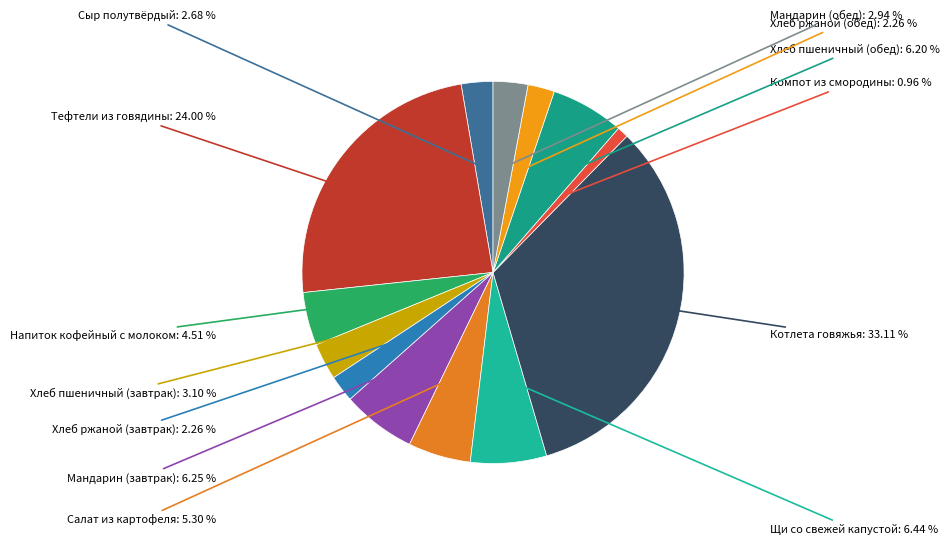

Count the number of slices in the pie.

13